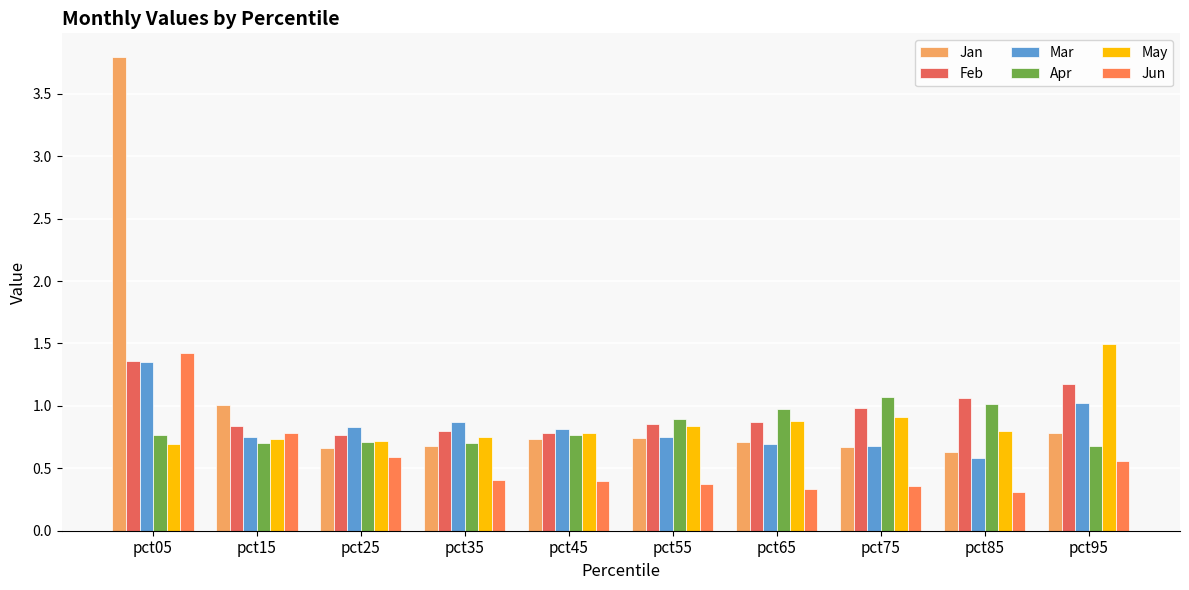

How many bars are there in total?

60